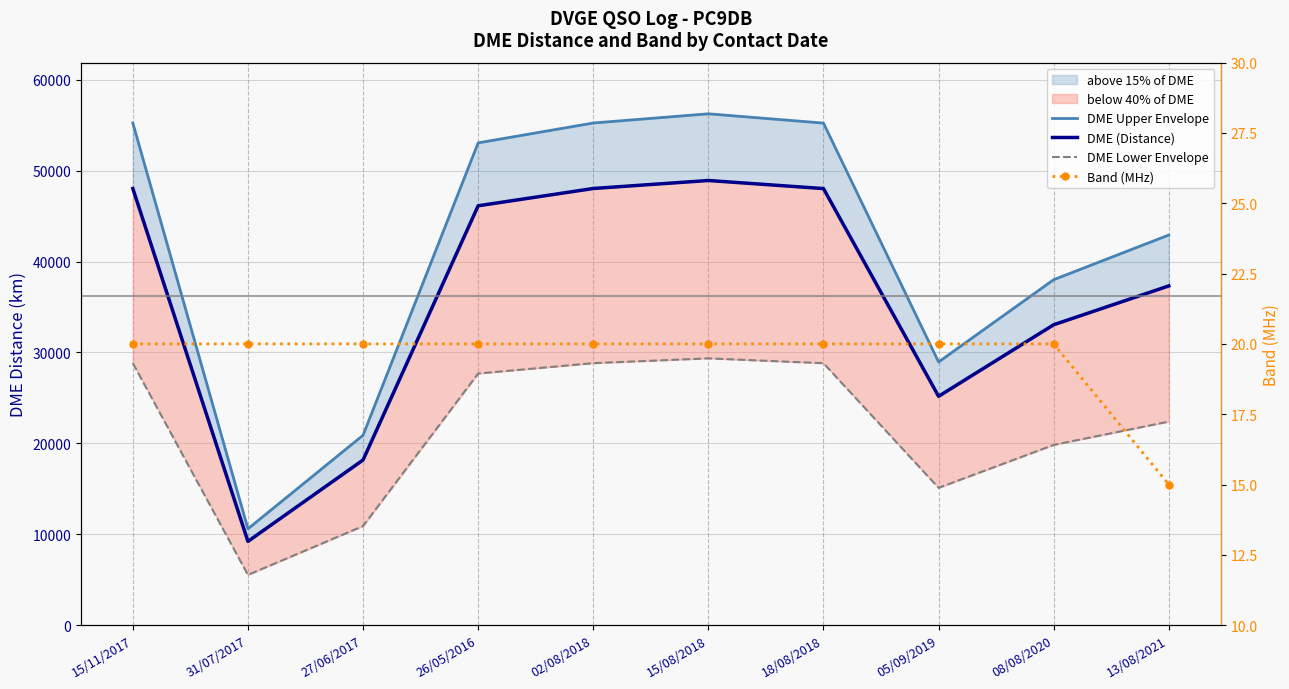

At which label does DME (Distance) first exceed 46131?

15/11/2017